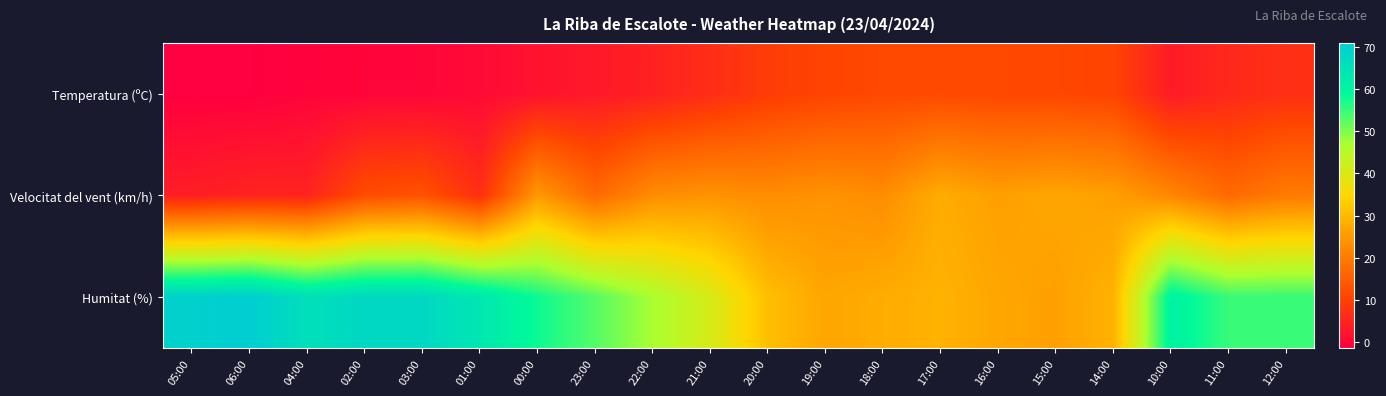

How many data points does each series have?

20